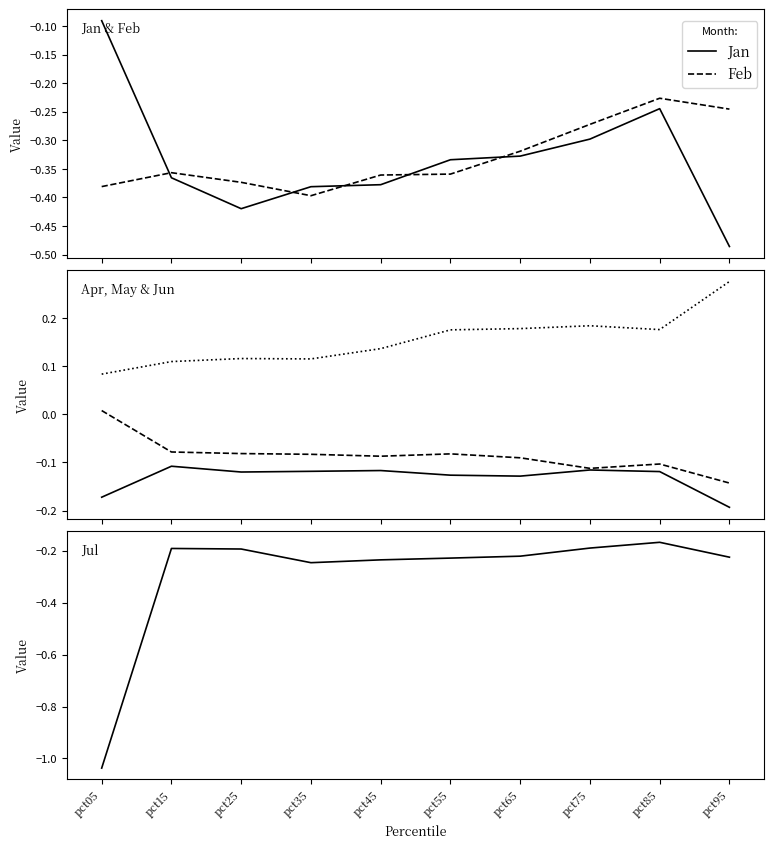

Is this an area chart (filled region under the line)?

No